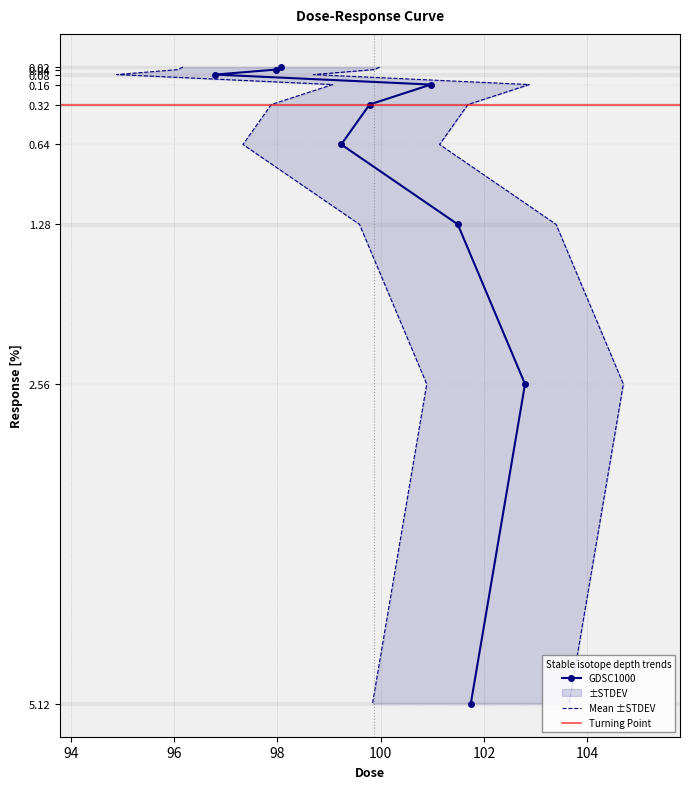

Where does the data first go above 99?

0.16